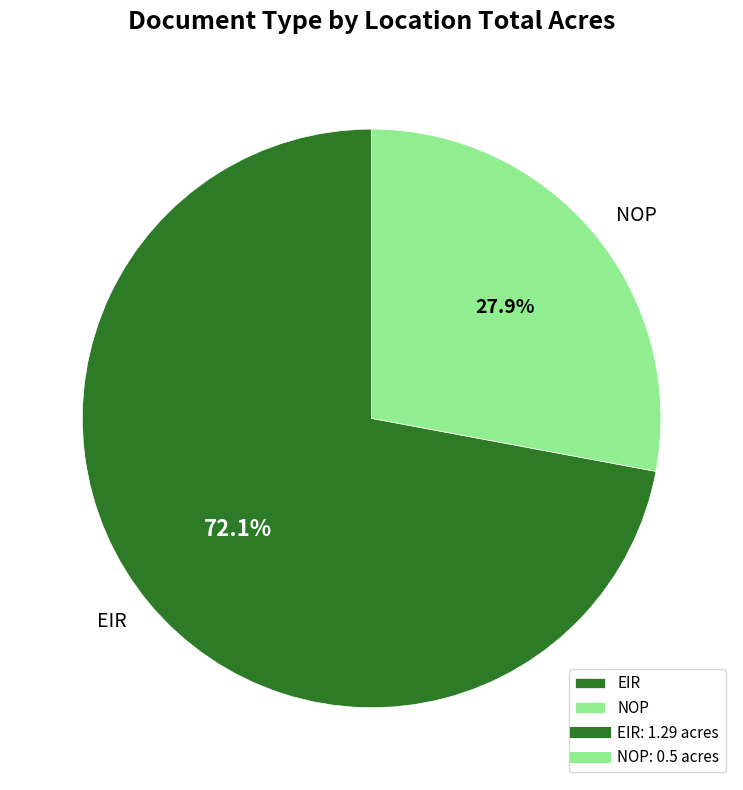

Which category accounts for the majority?

EIR